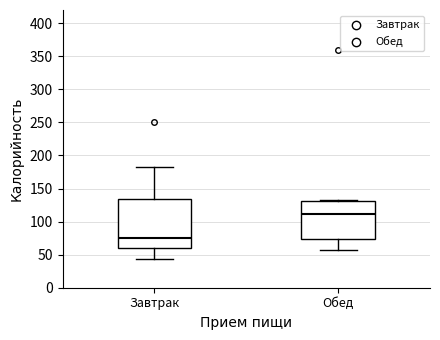

Which box's median line is the highest?

Обед